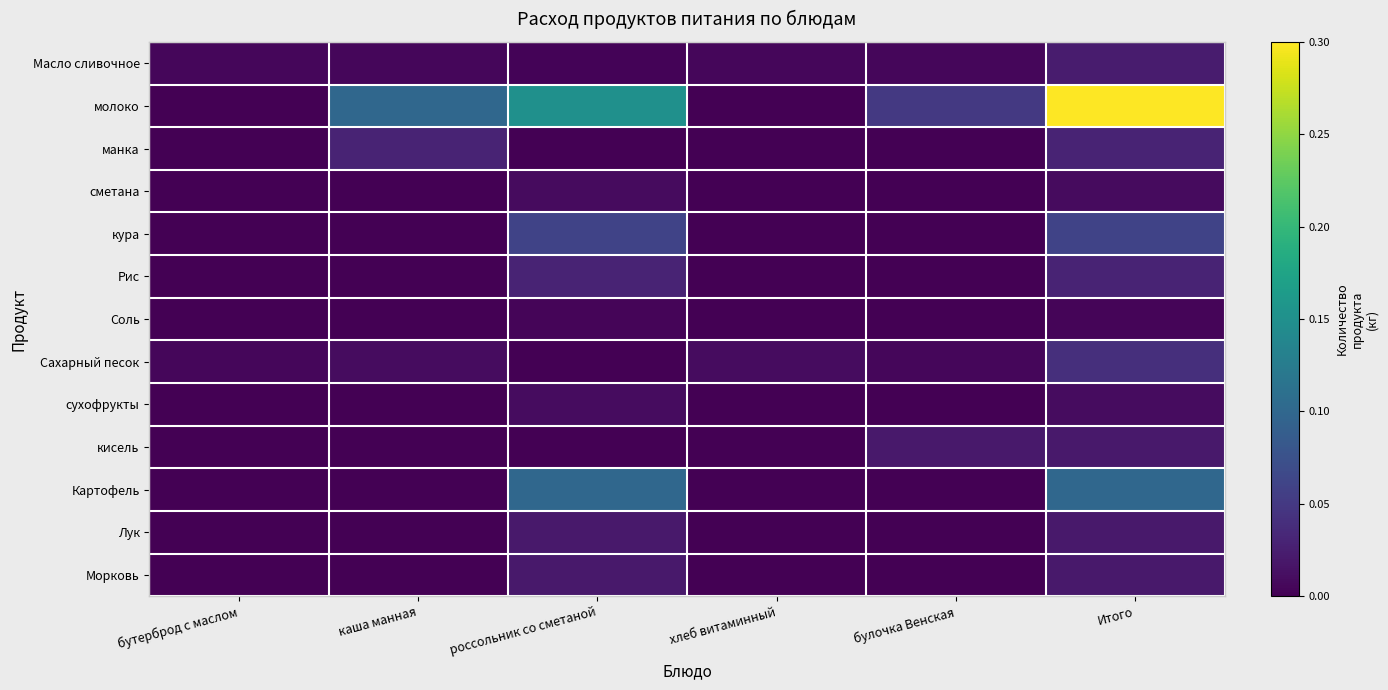

How many categories are shown in the chart?

6